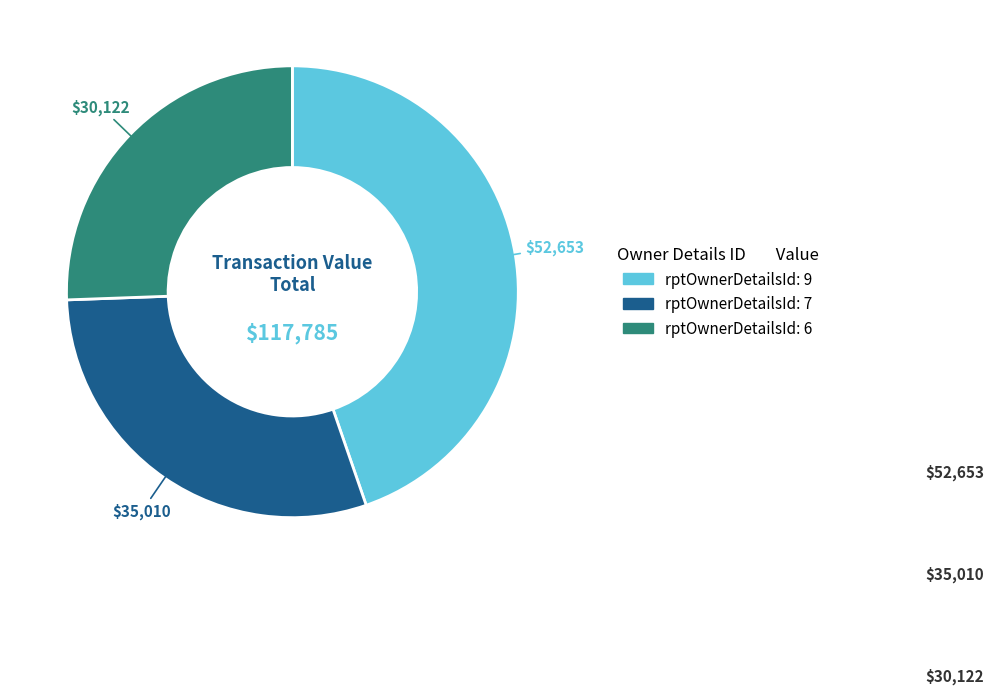

Rank the categories by value from highest to lowest.

rptOwnerDetailsId: 9, rptOwnerDetailsId: 7, rptOwnerDetailsId: 6